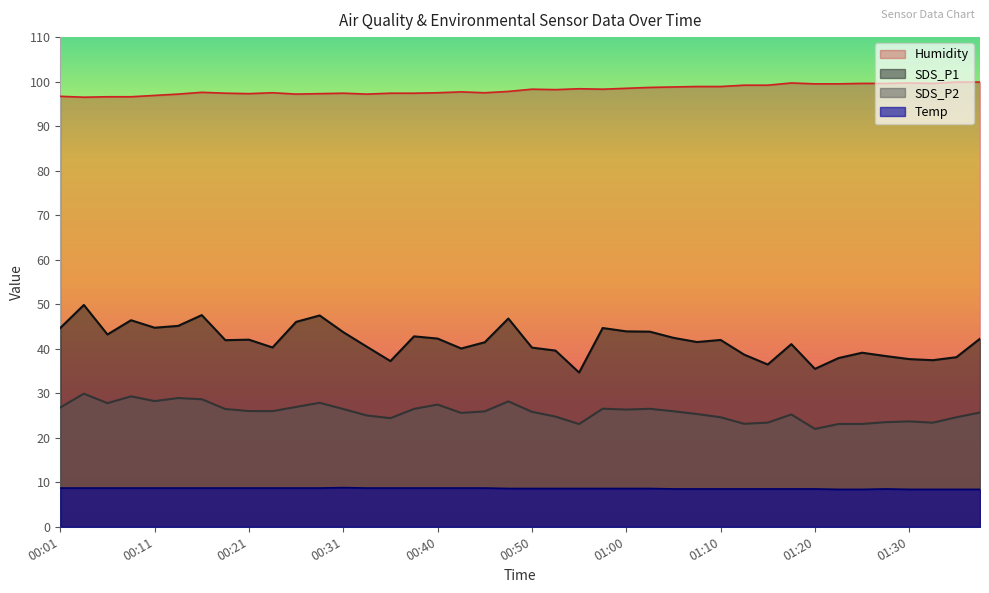

Is it true that Humidity equals 97.2 at 00:13?

True